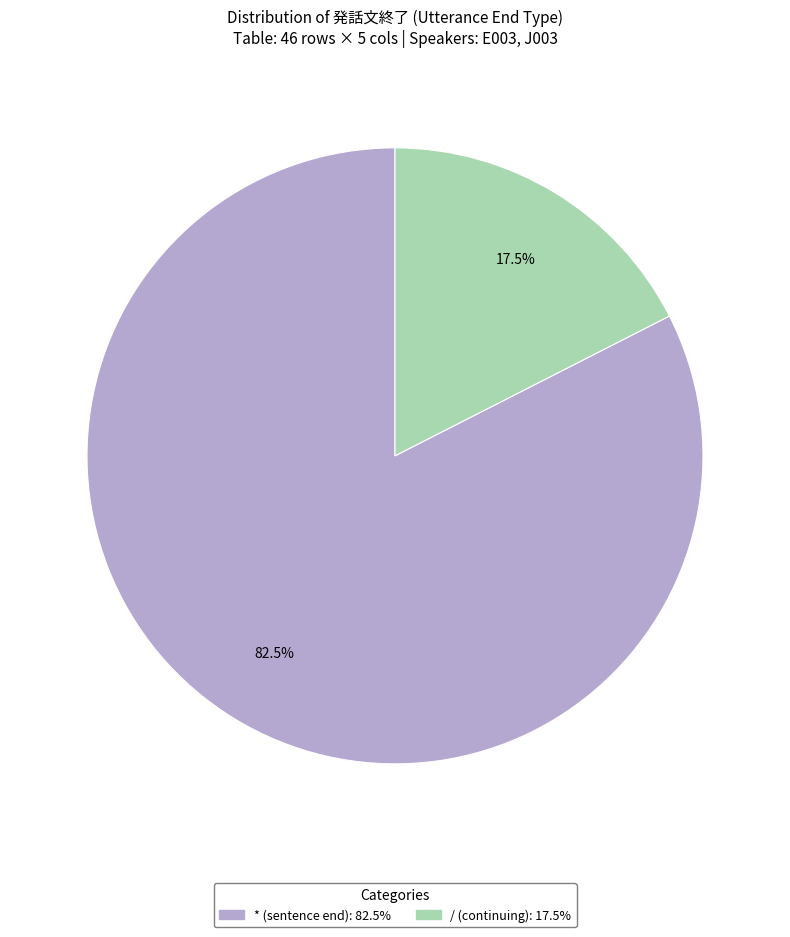

Rank the categories by value from highest to lowest.

*, /